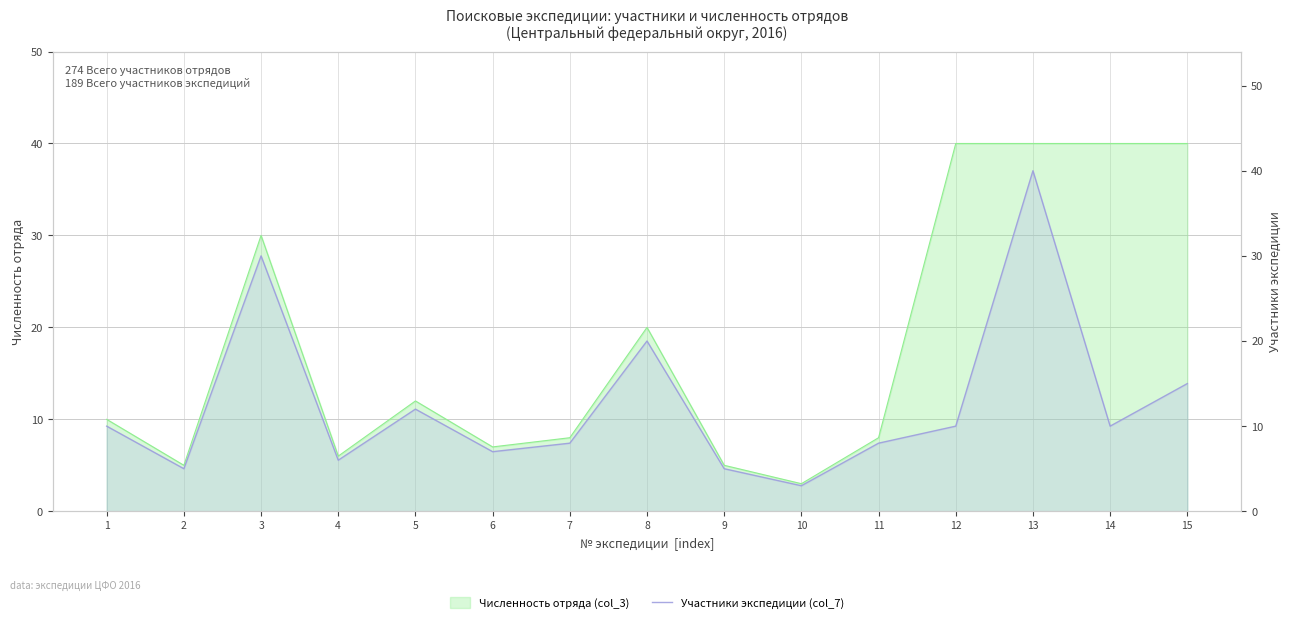

Which label corresponds to the largest value in the chart?

13